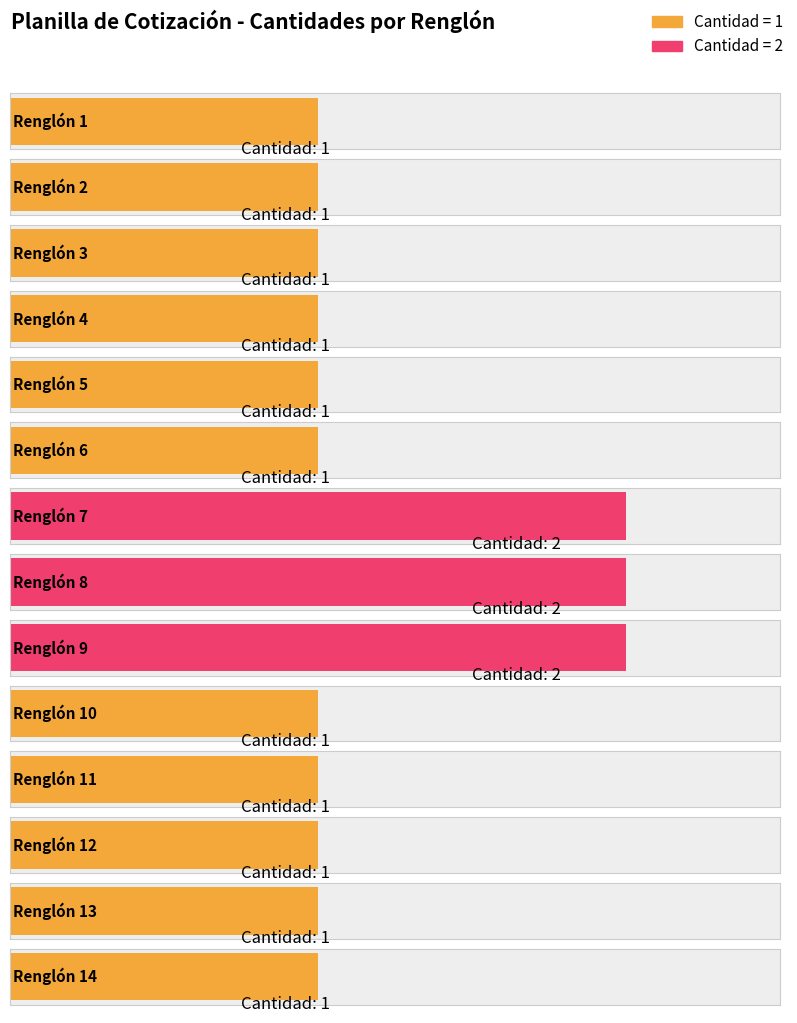

Reading left to right, what are all the values shown in this chart?

Renglón 1=1	Renglón 2=1	Renglón 3=1	Renglón 4=1	Renglón 5=1	Renglón 6=1	Renglón 7=2	Renglón 8=2	Renglón 9=2	Renglón 10=1	Renglón 11=1	Renglón 12=1	Renglón 13=1	Renglón 14=1